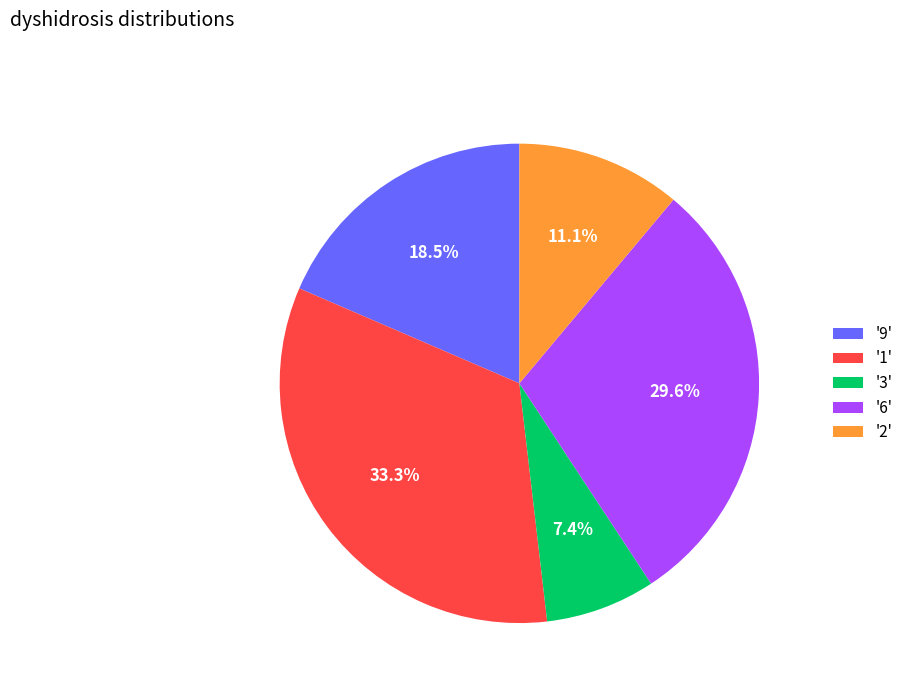

What is the ratio of the value at '6' to the value at '2'?

2.7